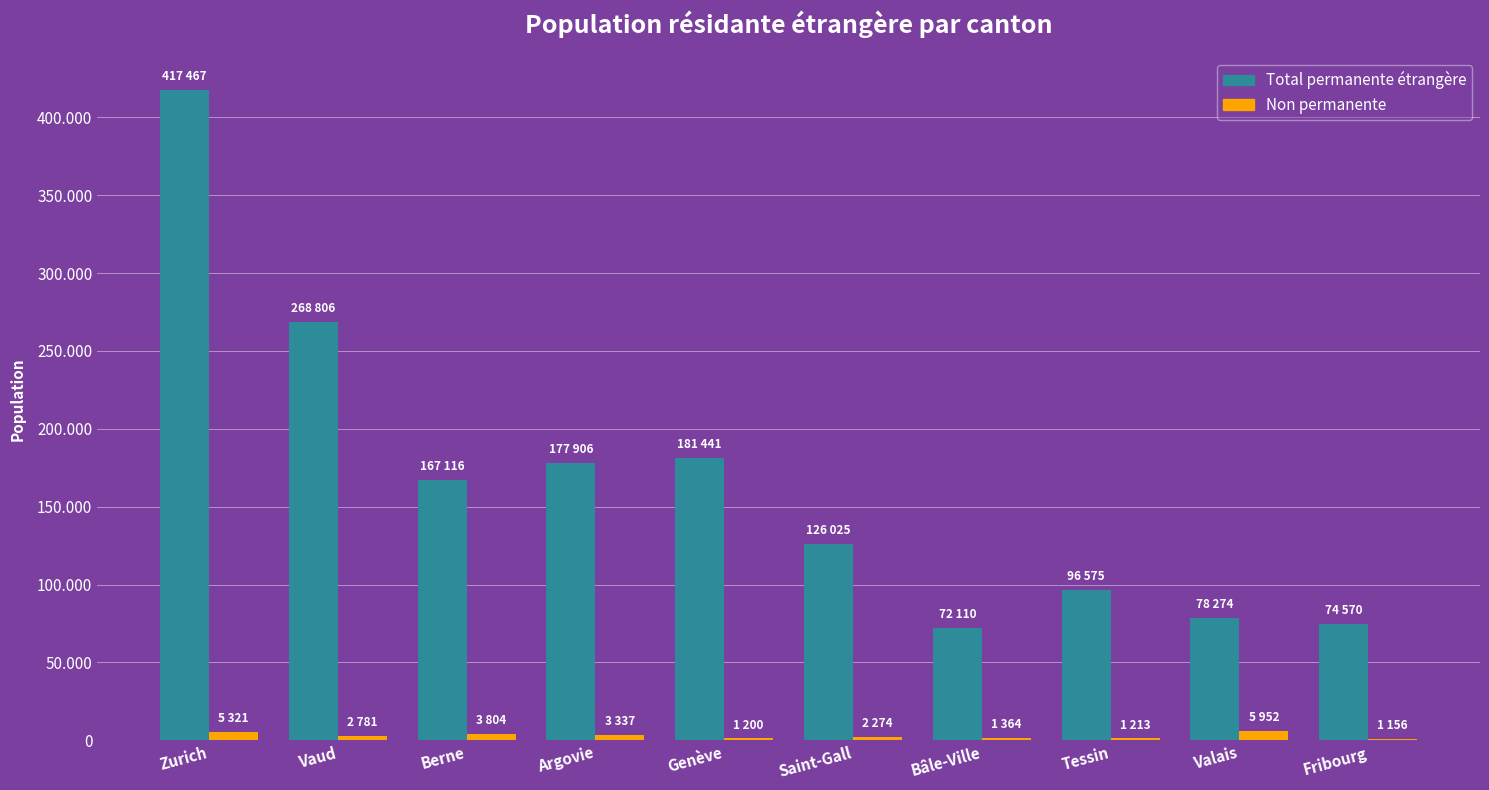

At how many categories does at least one series exceed 84383?

7